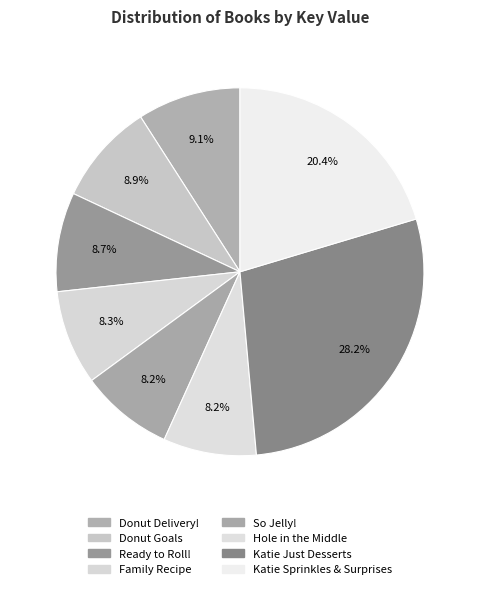

How many segments does this pie chart have?

8